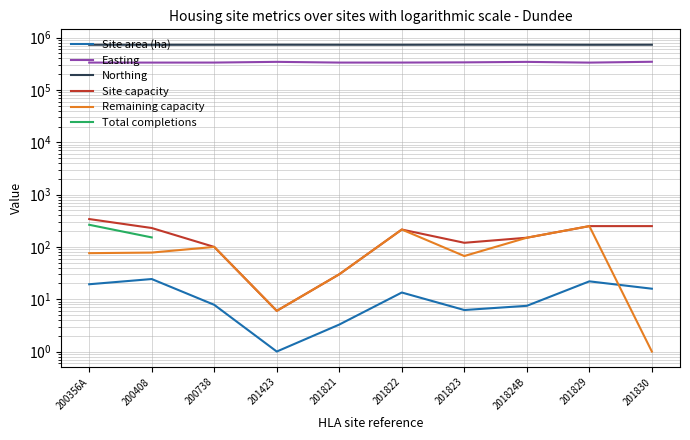

What are all the series names shown in the legend?

Site area (ha), Easting, Northing, Site capacity, Remaining capacity, Total completions